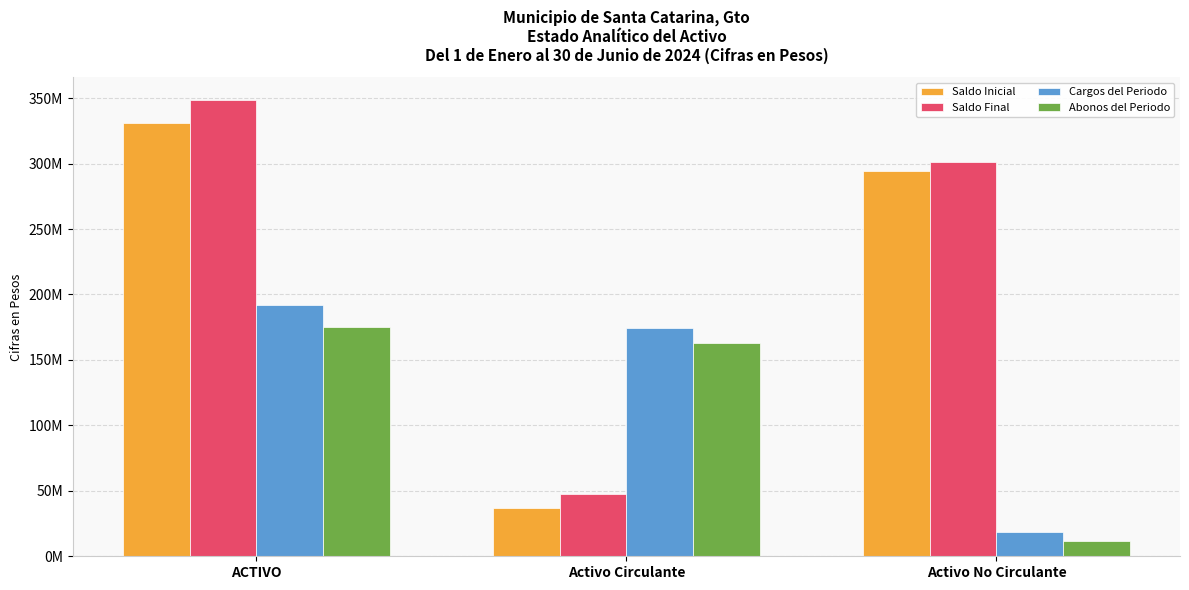

Does the chart contain stacked bars?

No